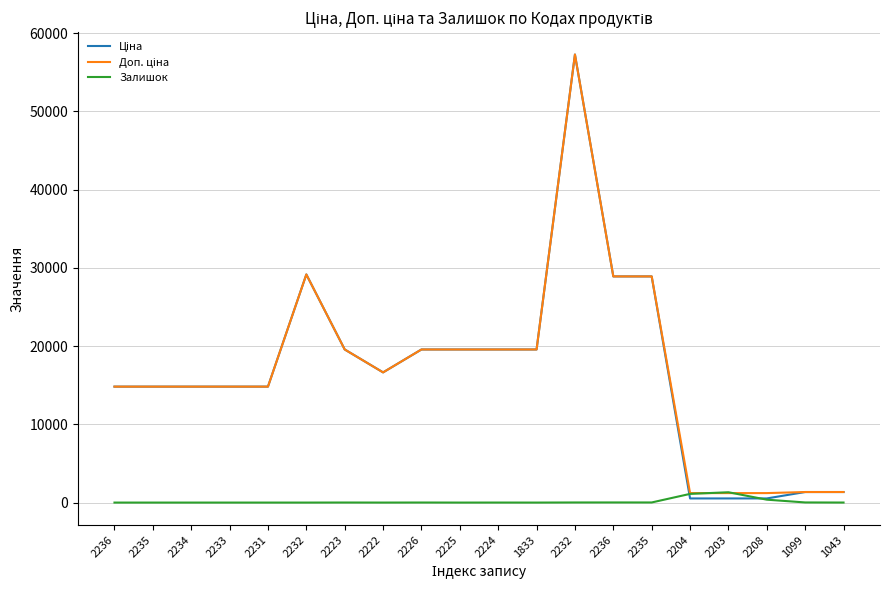

How many lines are shown in the chart?

3